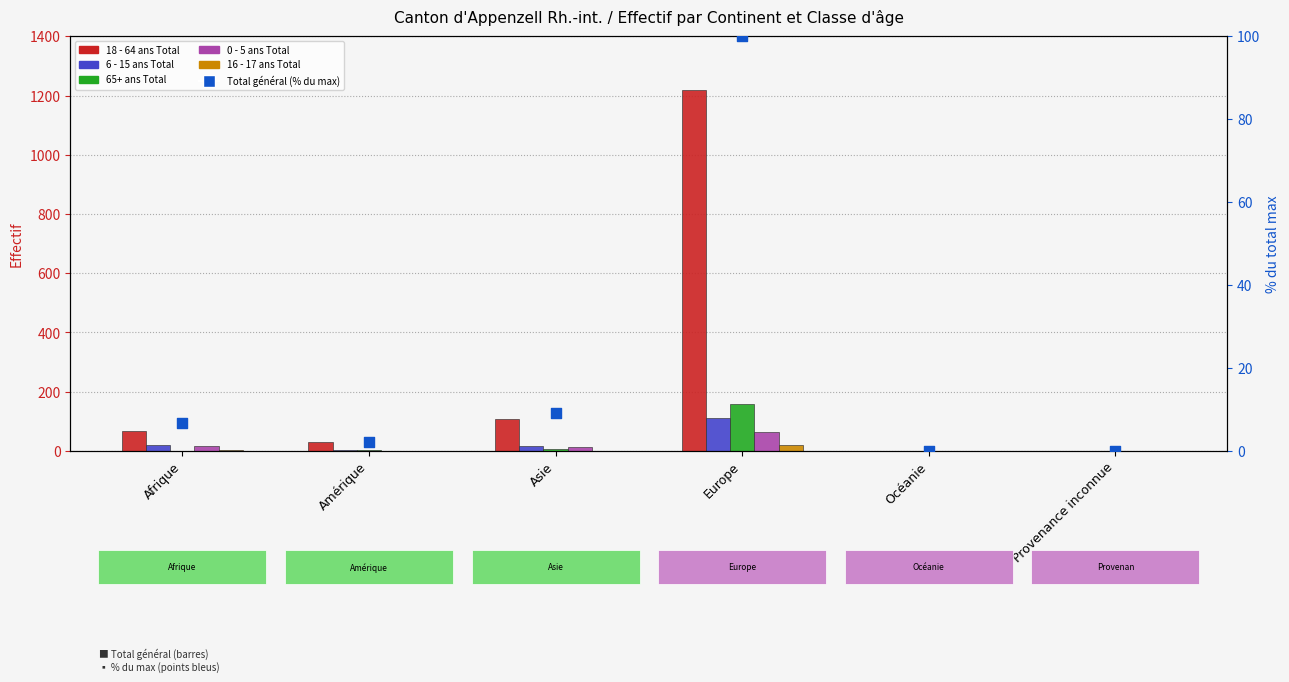

Which series has the widest spread of Y values?

18 - 64 ans Total